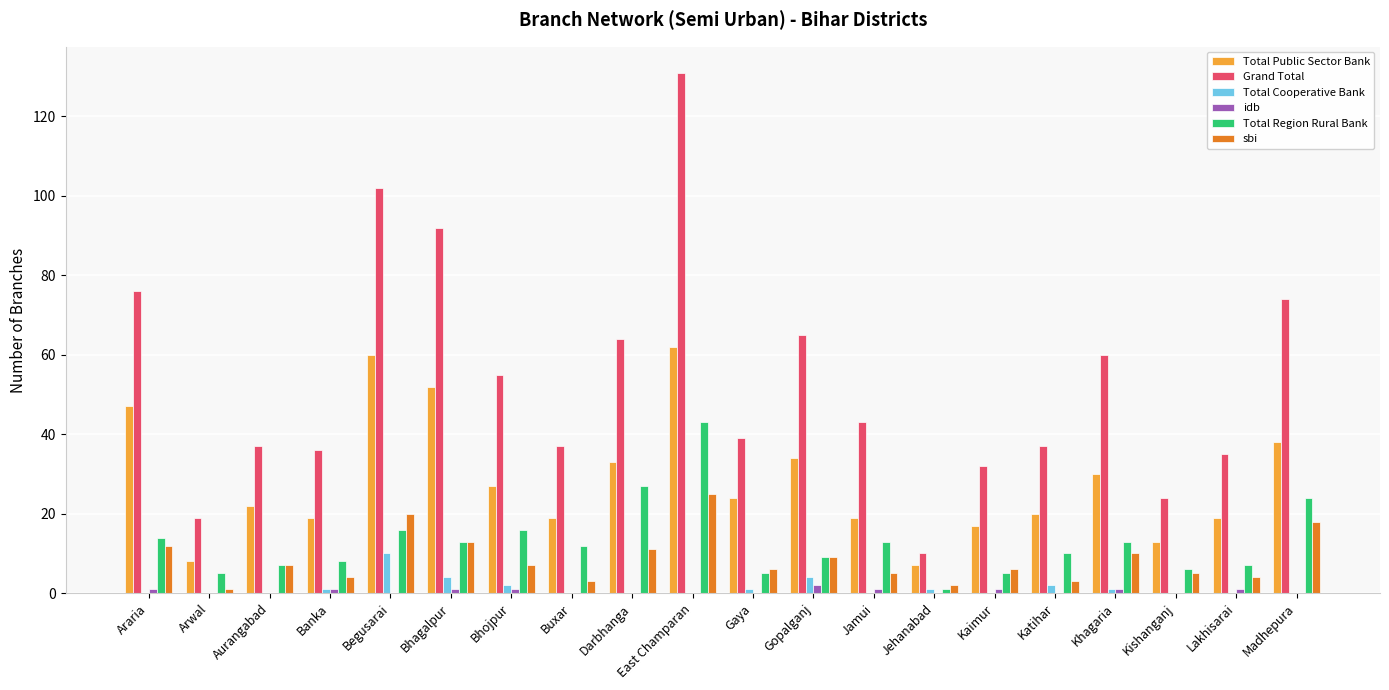

How many categories are shown in the chart?

20